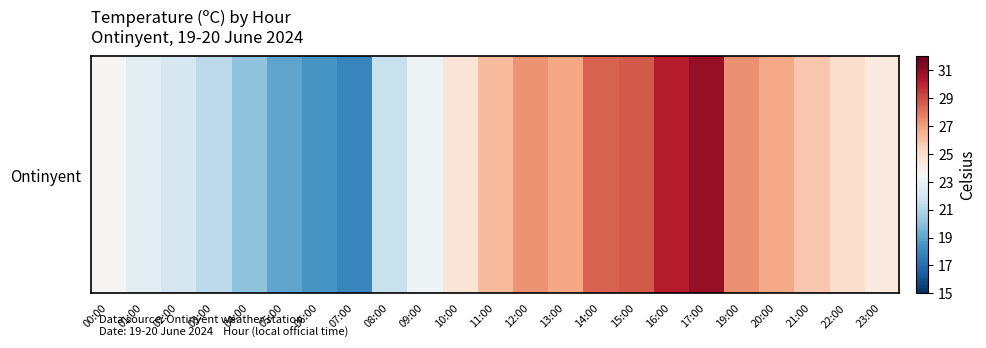

Reading left to right, what are all the values shown in this chart?

00:00=23.6	01:00=22.6	02:00=22.1	03:00=21.3	04:00=20.1	05:00=19.0	06:00=18.5	07:00=17.9	08:00=21.6	09:00=23.1	10:00=24.6	11:00=26.2	12:00=27.3	13:00=26.8	14:00=28.5	15:00=28.7	16:00=30.2	17:00=30.9	19:00=27.4	20:00=26.7	21:00=25.8	22:00=25.0	23:00=24.3